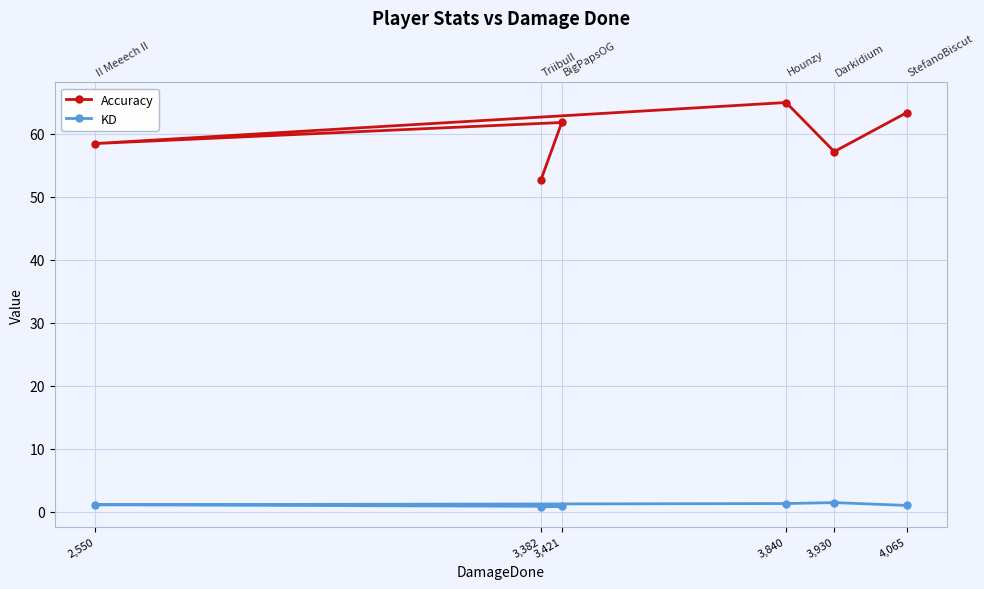

Reading left to right, extract all data points from this chart.

Accuracy: 4,065=63.3	3,930=57.1	3,840=64.9	2,550=58.4	3,421=61.8	3,382=52.6
KD: 4,065=1.0	3,930=1.4	3,840=1.3	2,550=1.1	3,421=0.8	3,382=0.8